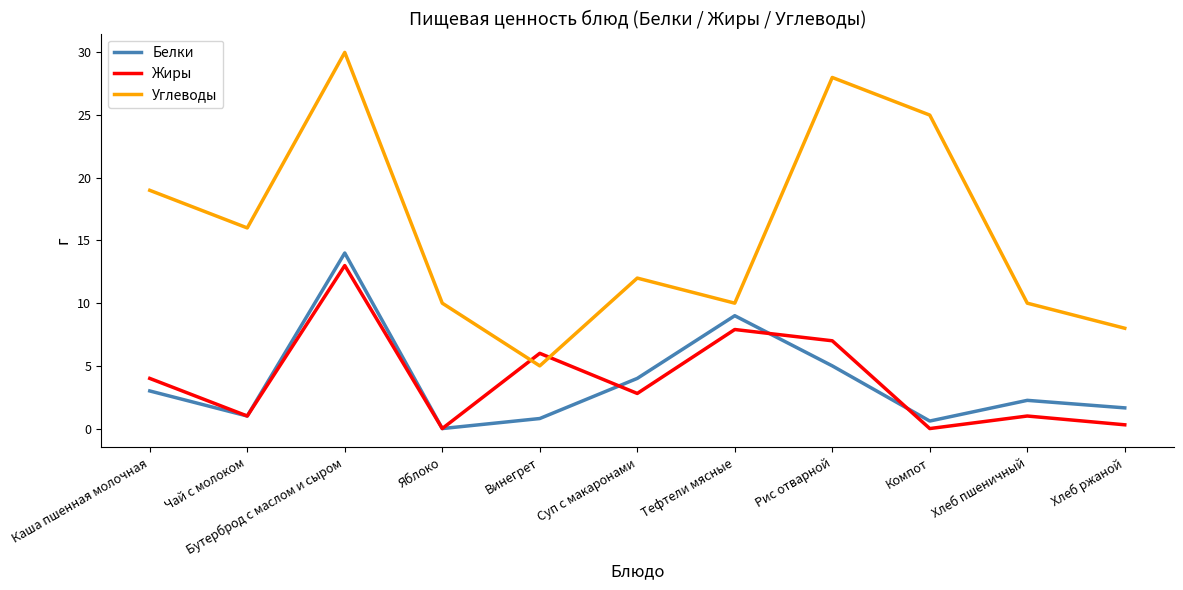

Between which two adjacent categories do Жиры and Углеводы first intersect?

Яблоко and Винегрет